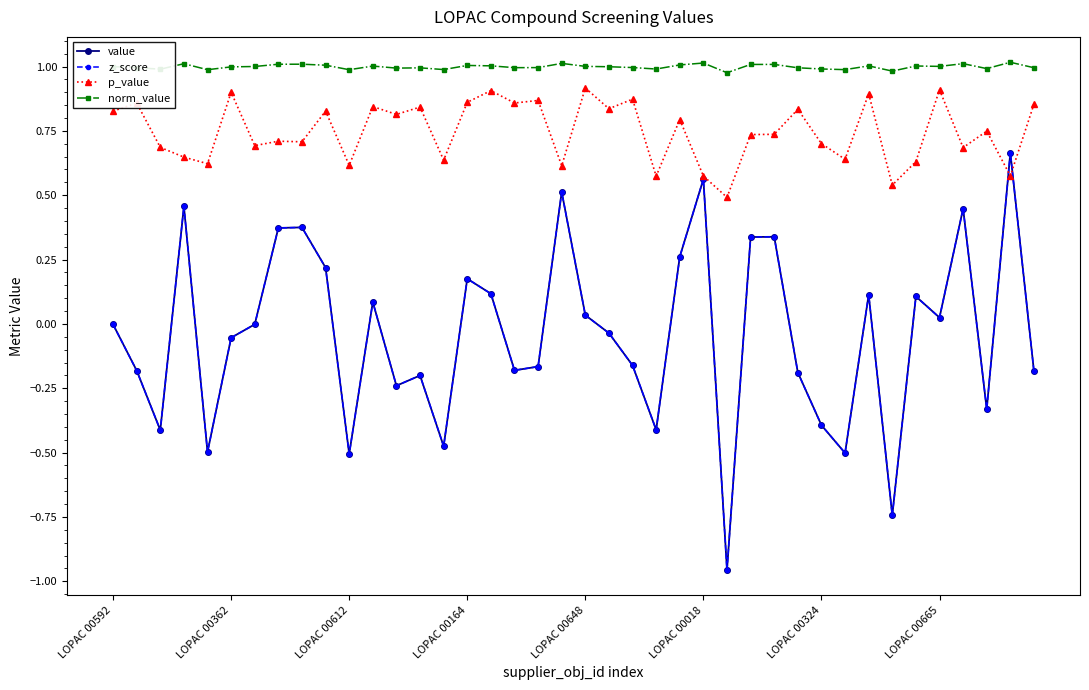

Is this an area chart (filled region under the line)?

No